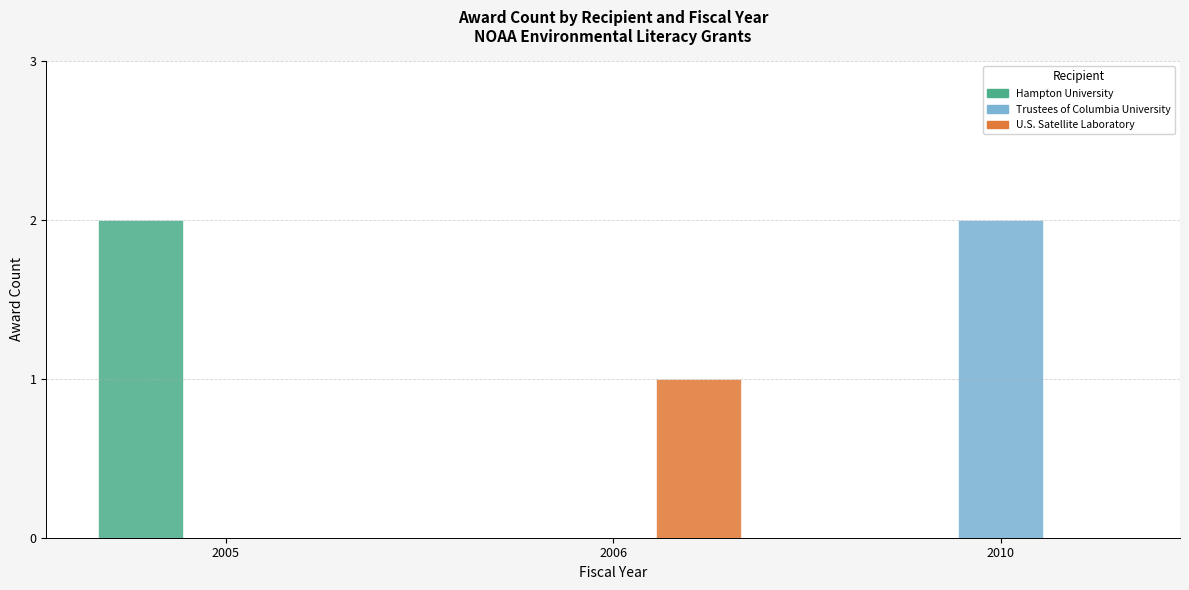

Is it true that Hampton University equals 1 at 2006?

False